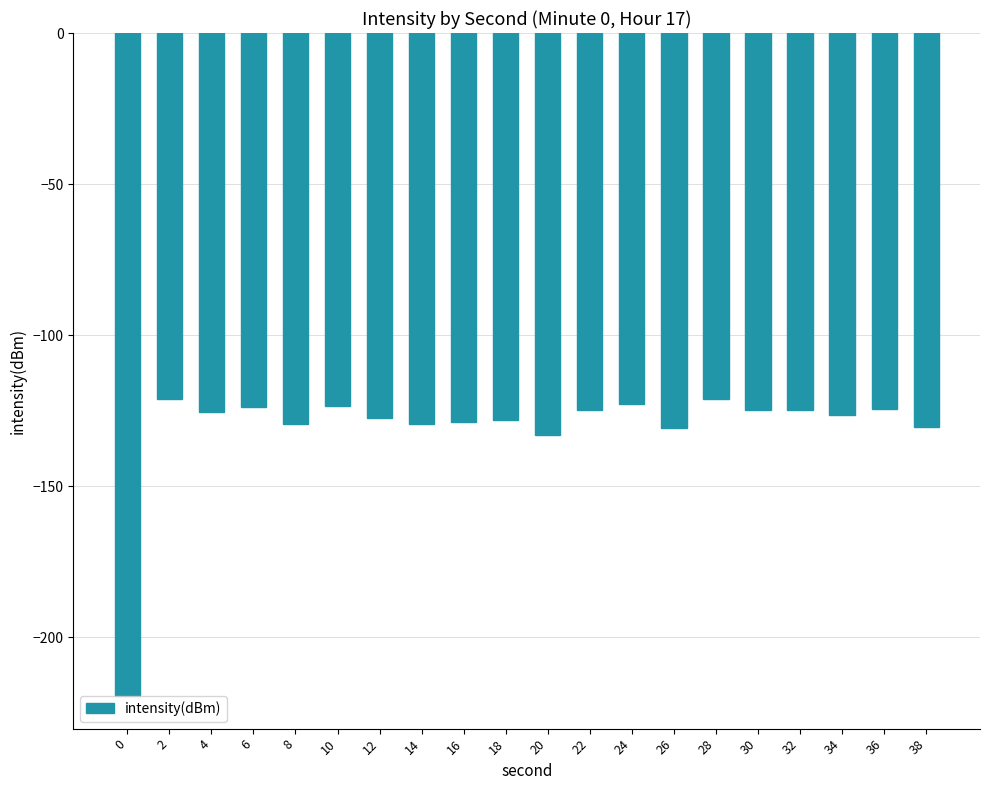

Where is the data nearest to the value -170?

20